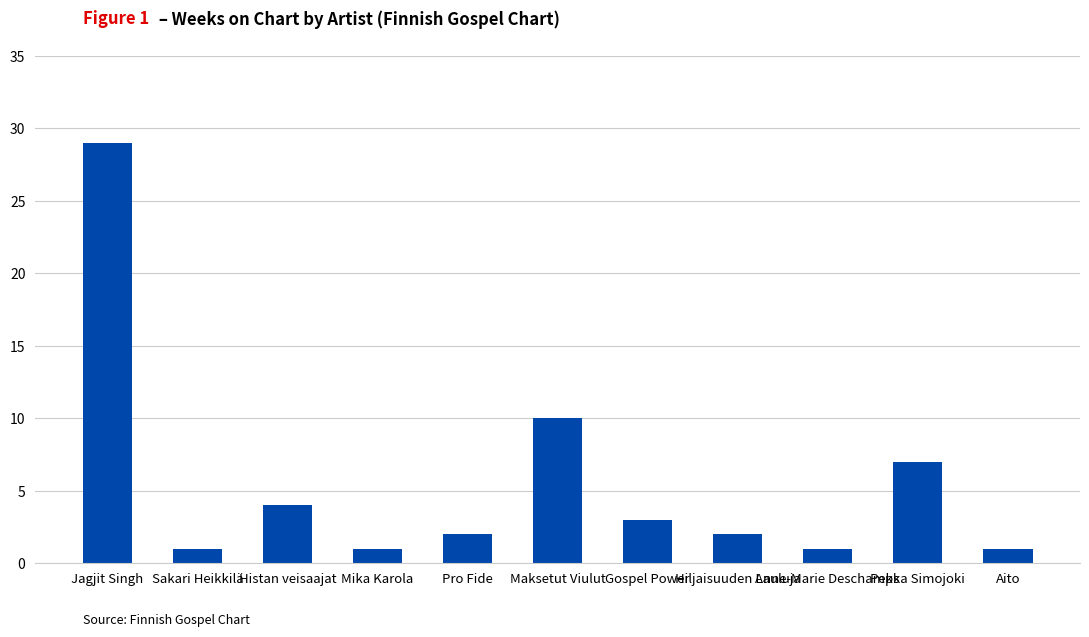

What is the value of the 6th bar from the left?

10